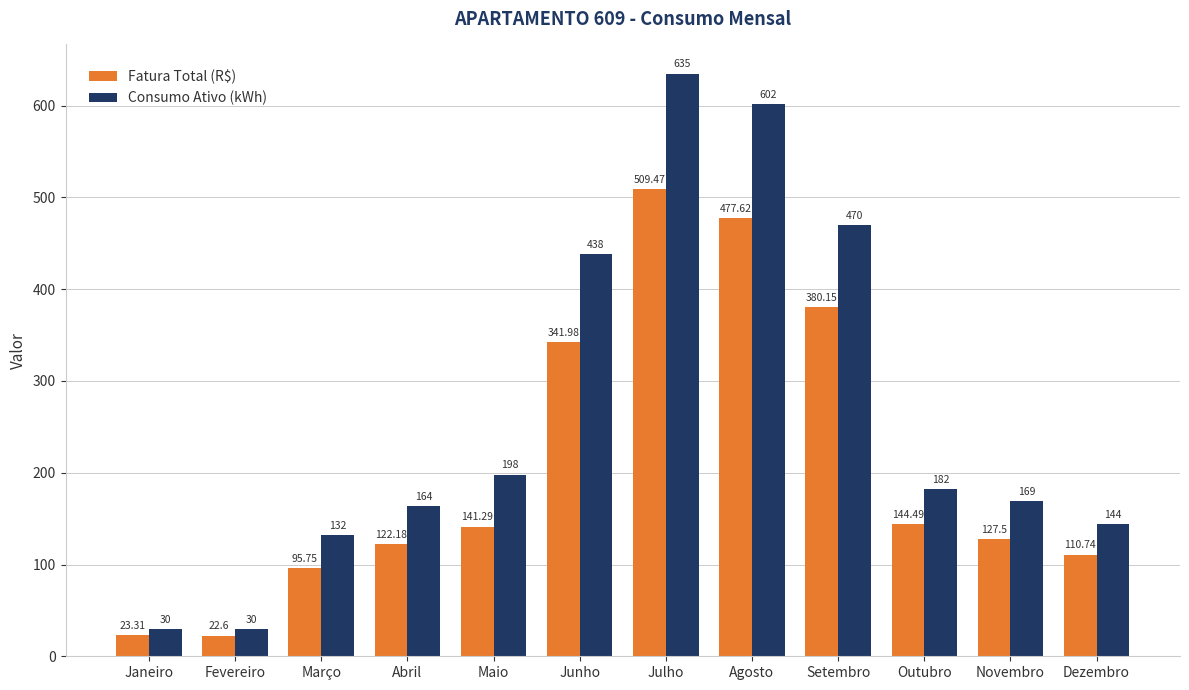

How many groups of bars are there?

12